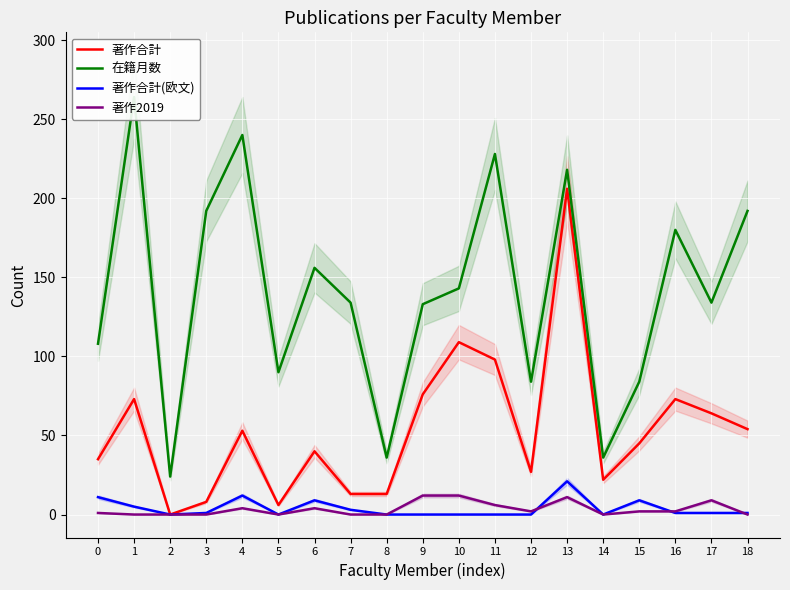

Reading left to right, what are all the values shown in this chart?

著作合計: 0=35	1=73	2=0	3=8	4=53	5=6	6=40	7=13	8=13	9=76	10=109	11=98	12=27	13=206	14=22	15=45	16=73	17=64	18=54
在籍月数: 0=108	1=264	2=24	3=192	4=240	5=90	6=156	7=134	8=36	9=133	10=143	11=228	12=84	13=218	14=36	15=84	16=180	17=134	18=192
著作合計(欧文): 0=11	1=5	2=0	3=1	4=12	5=0	6=9	7=3	8=0	9=0	10=0	11=0	12=0	13=21	14=0	15=9	16=1	17=1	18=1
著作2019: 0=1	1=0	2=0	3=0	4=4	5=0	6=4	7=0	8=0	9=12	10=12	11=6	12=2	13=11	14=0	15=2	16=2	17=9	18=0